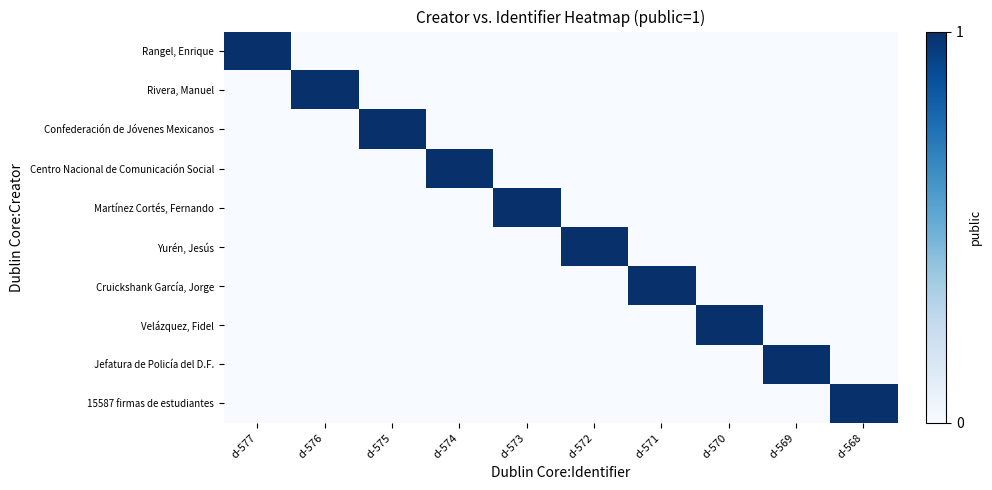

Reading left to right, list all the values displayed in this chart.

Rangel, Enrique: d-577=1	d-576=0	d-575=0	d-574=0	d-573=0	d-572=0	d-571=0	d-570=0	d-569=0	d-568=0
Rivera, Manuel: d-577=0	d-576=1	d-575=0	d-574=0	d-573=0	d-572=0	d-571=0	d-570=0	d-569=0	d-568=0
Confederación de Jóvenes Mexicanos: d-577=0	d-576=0	d-575=1	d-574=0	d-573=0	d-572=0	d-571=0	d-570=0	d-569=0	d-568=0
Centro Nacional de Comunicación Social: d-577=0	d-576=0	d-575=0	d-574=1	d-573=0	d-572=0	d-571=0	d-570=0	d-569=0	d-568=0
Martínez Cortés, Fernando: d-577=0	d-576=0	d-575=0	d-574=0	d-573=1	d-572=0	d-571=0	d-570=0	d-569=0	d-568=0
Yurén, Jesús: d-577=0	d-576=0	d-575=0	d-574=0	d-573=0	d-572=1	d-571=0	d-570=0	d-569=0	d-568=0
Cruickshank García, Jorge: d-577=0	d-576=0	d-575=0	d-574=0	d-573=0	d-572=0	d-571=1	d-570=0	d-569=0	d-568=0
Velázquez, Fidel: d-577=0	d-576=0	d-575=0	d-574=0	d-573=0	d-572=0	d-571=0	d-570=1	d-569=0	d-568=0
Jefatura de Policía del D.F.: d-577=0	d-576=0	d-575=0	d-574=0	d-573=0	d-572=0	d-571=0	d-570=0	d-569=1	d-568=0
15587 firmas de estudiantes: d-577=0	d-576=0	d-575=0	d-574=0	d-573=0	d-572=0	d-571=0	d-570=0	d-569=0	d-568=1